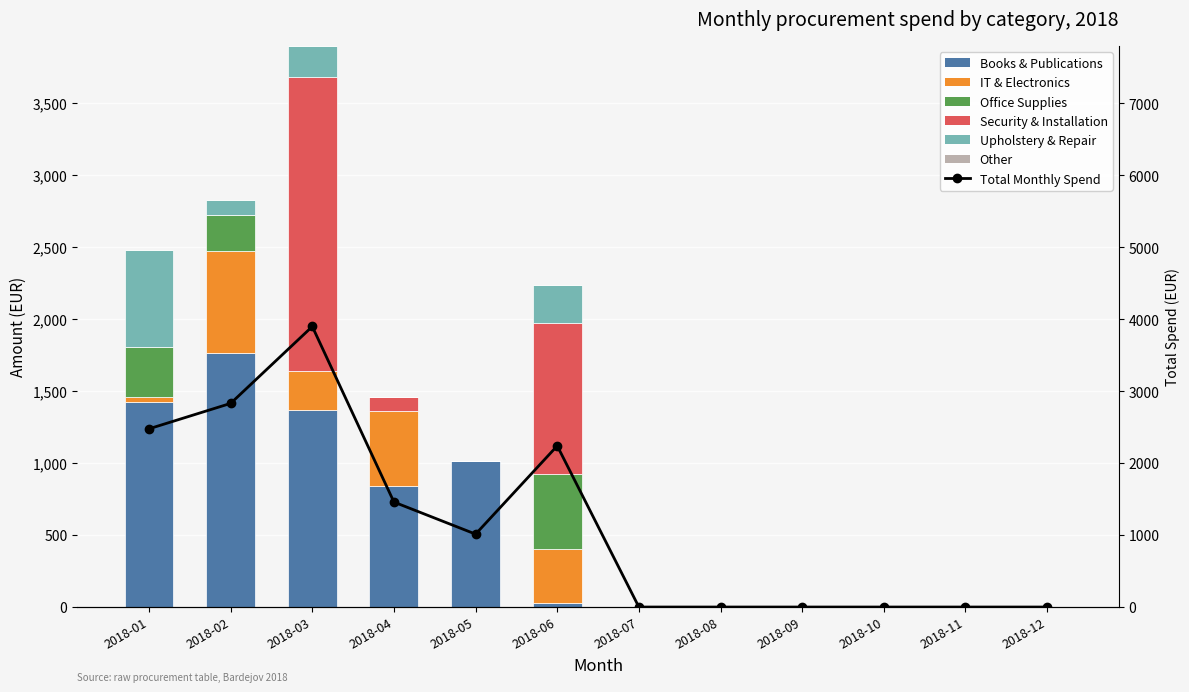

Which series changed the most between 2018-04 and 2018-12?

Books & Publications